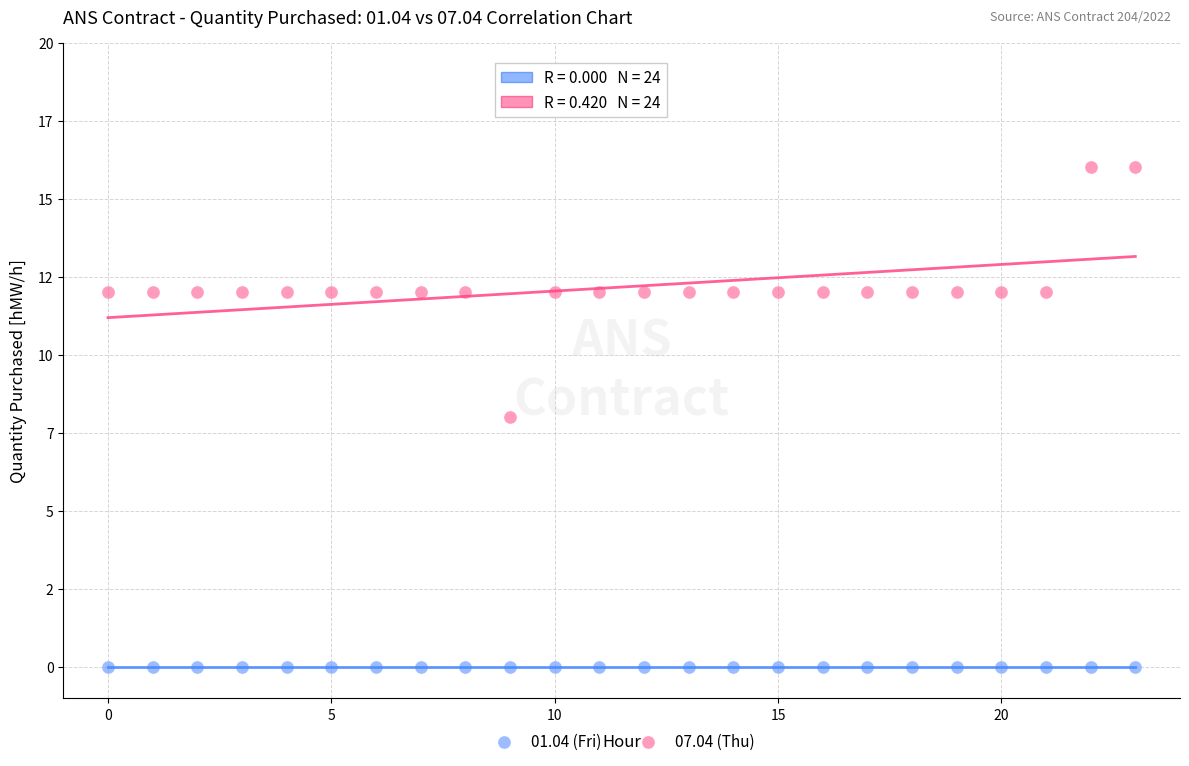

What are all the series names shown in the legend?

01.04 (Fri), 07.04 (Thu)